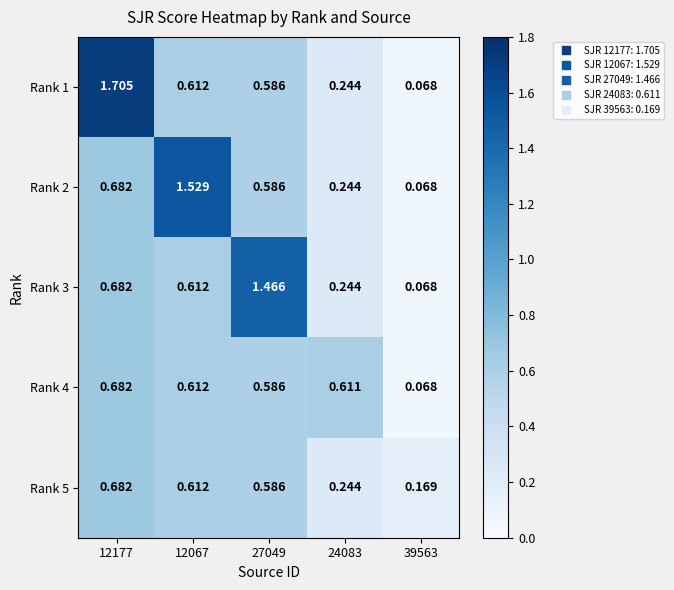

Is the value of Rank 1 at 12067 greater than the value of Rank 2 at 27049?

Yes